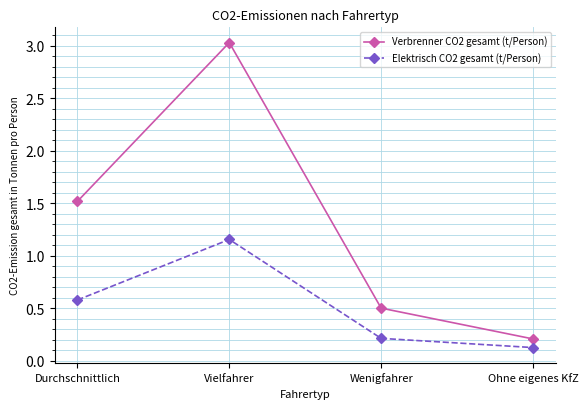

The value of Elektrisch CO2 gesamt (t/Person) at Wenigfahrer is 0.2. True or false?

True